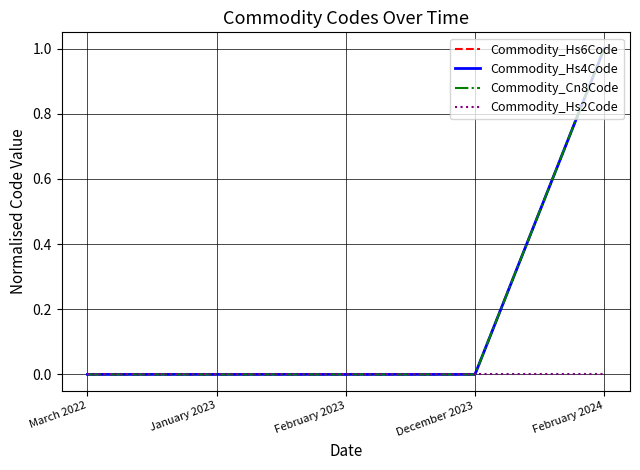

The Commodity_Hs4Code series shows 1 at March 2022. True or false?

False